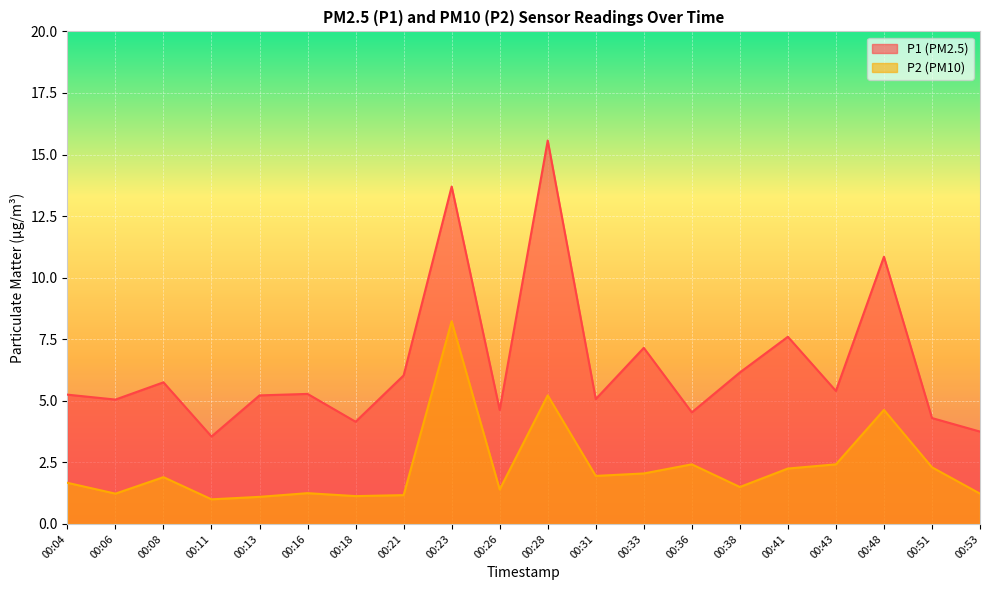

True or false: P2 and P1 cross at least once.

False